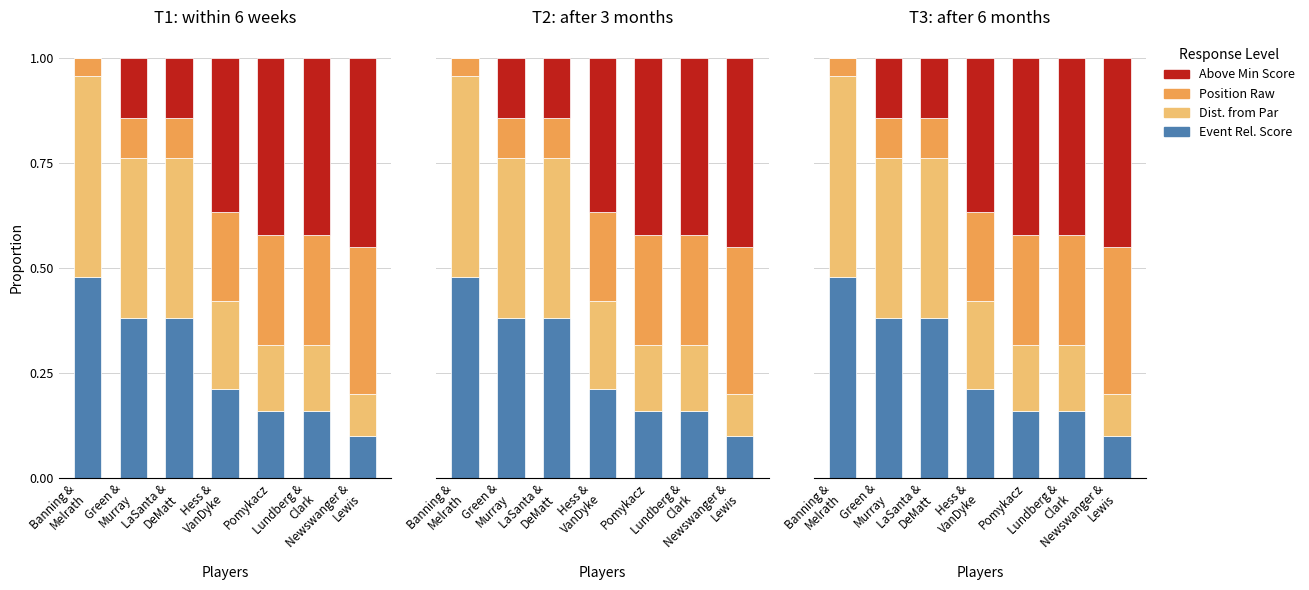

Which series has the widest spread of values?

Above Min Score